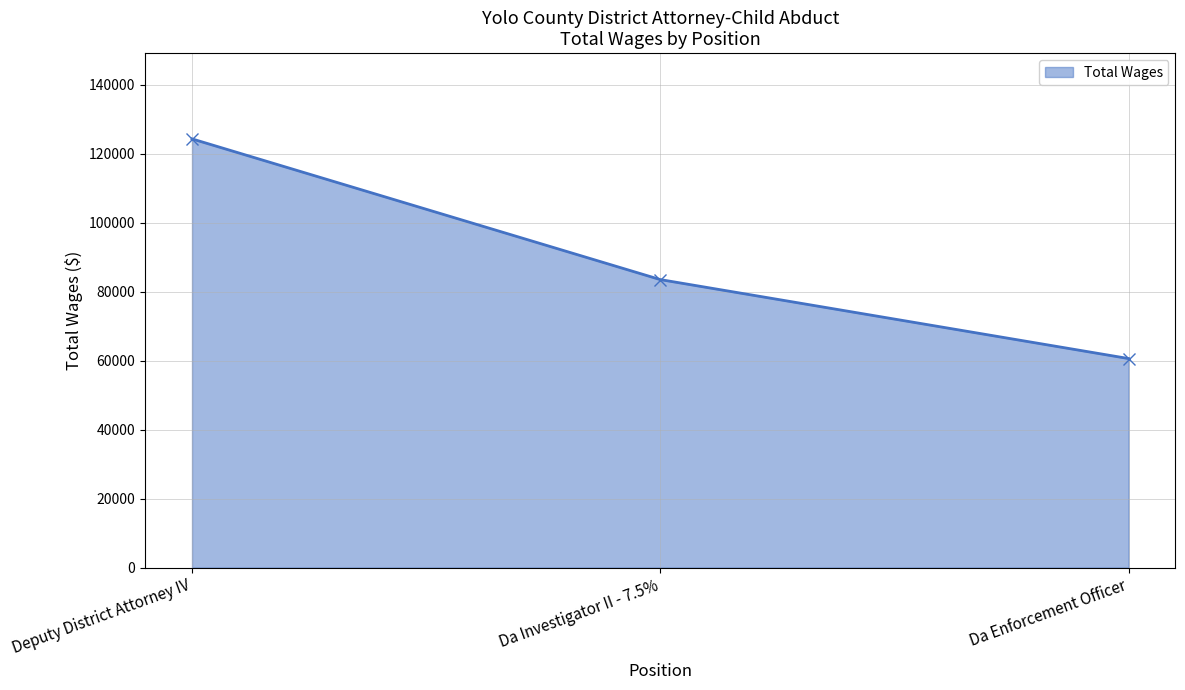

What is the label of the 2nd point from the left?

Da Investigator II - 7.5%